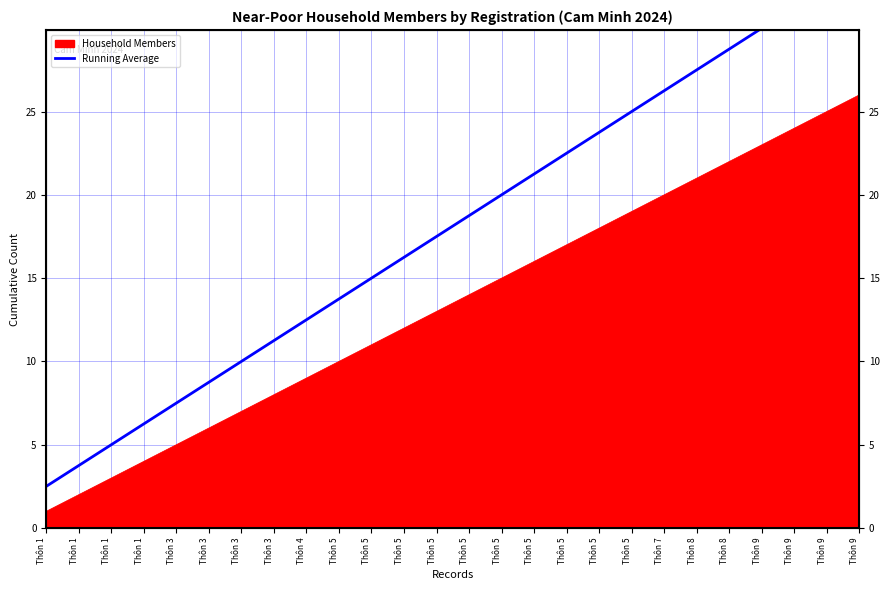

Is it true that the value at Thôn 9 is 14.8?

False